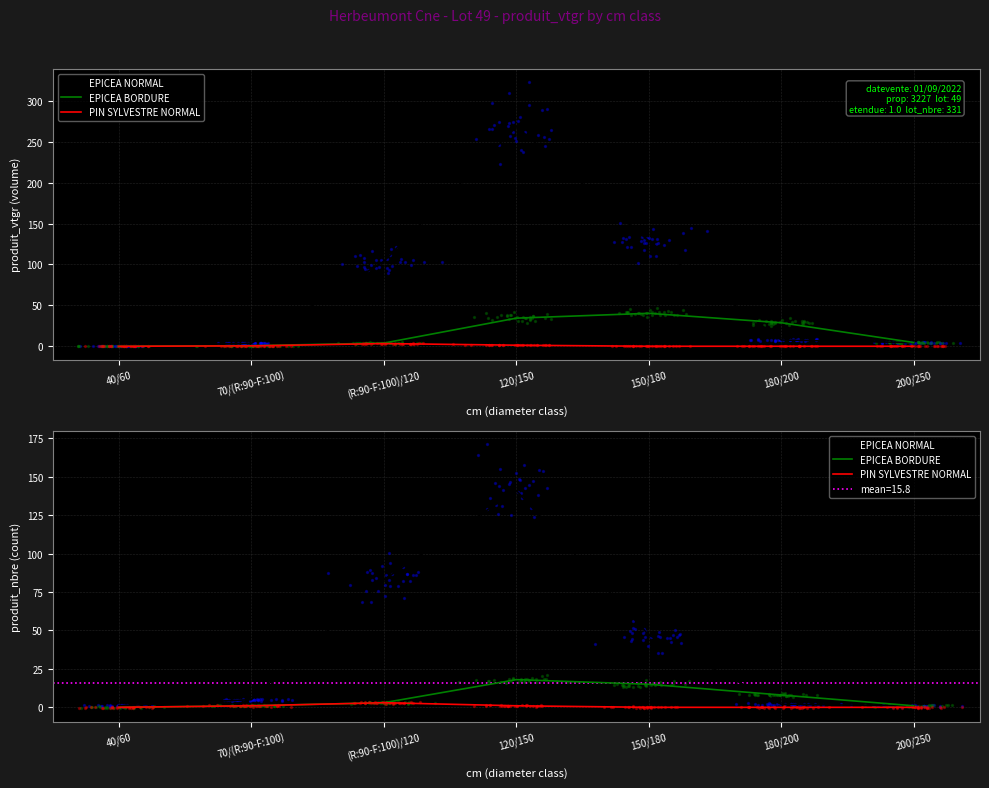

What is the total value across all series at 200/250?

2